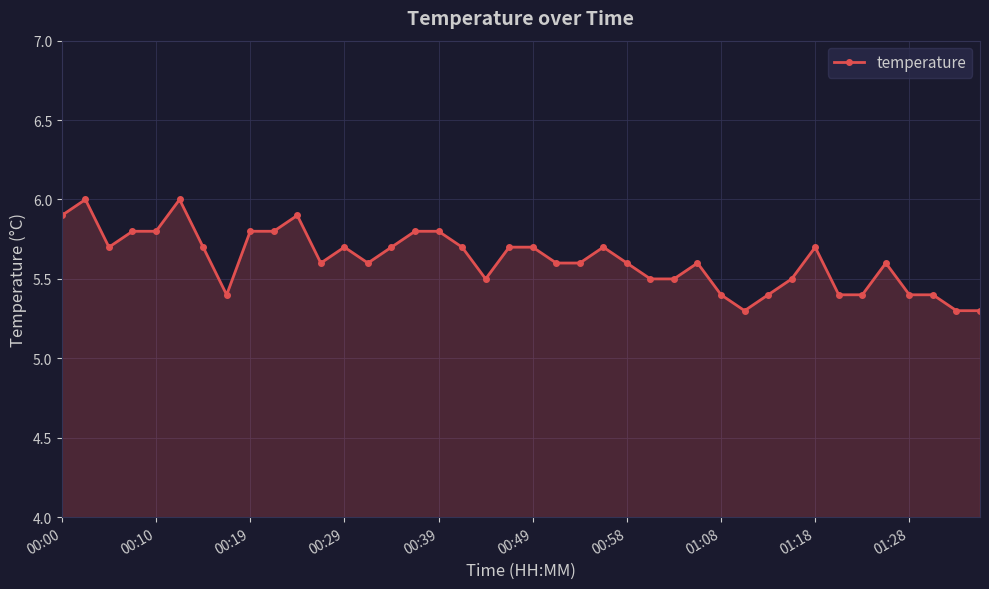

What is the value of the 31st point from the left?

5.4